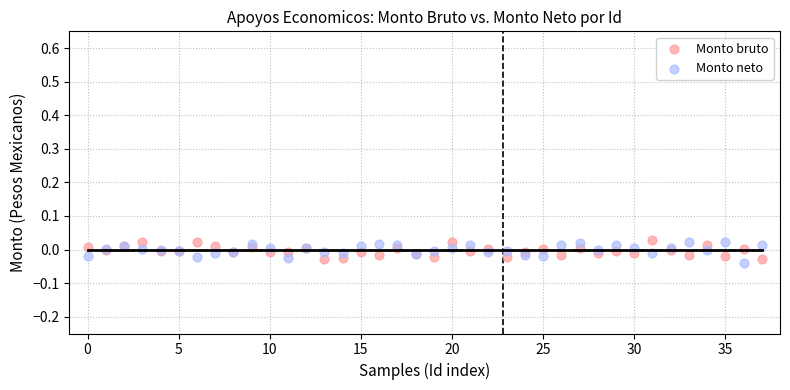

What are all the series names shown in the legend?

Monto bruto, Monto neto